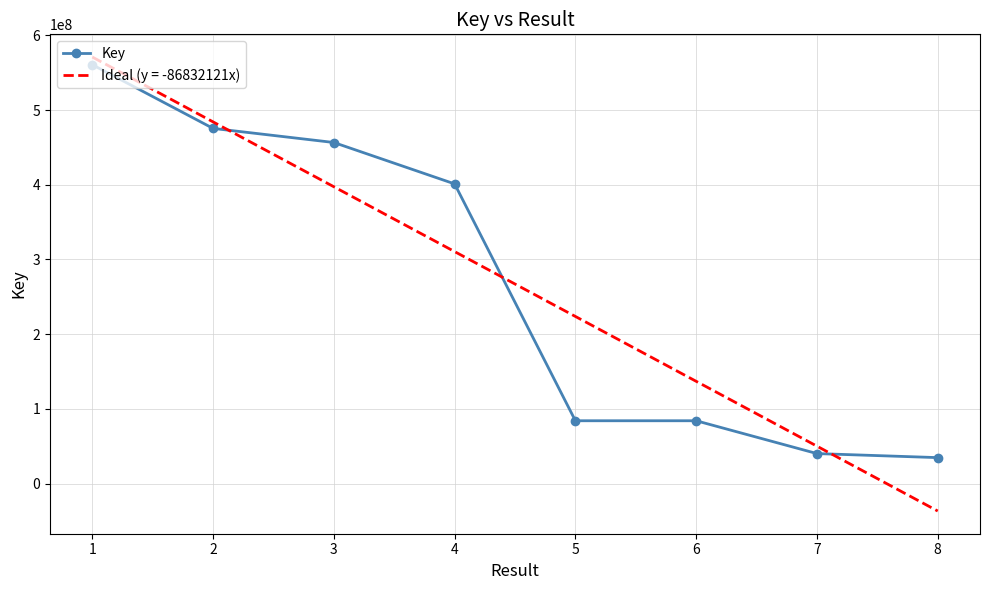

What is the highest value of the Ideal (y = -86832121x) series?

571049381.6